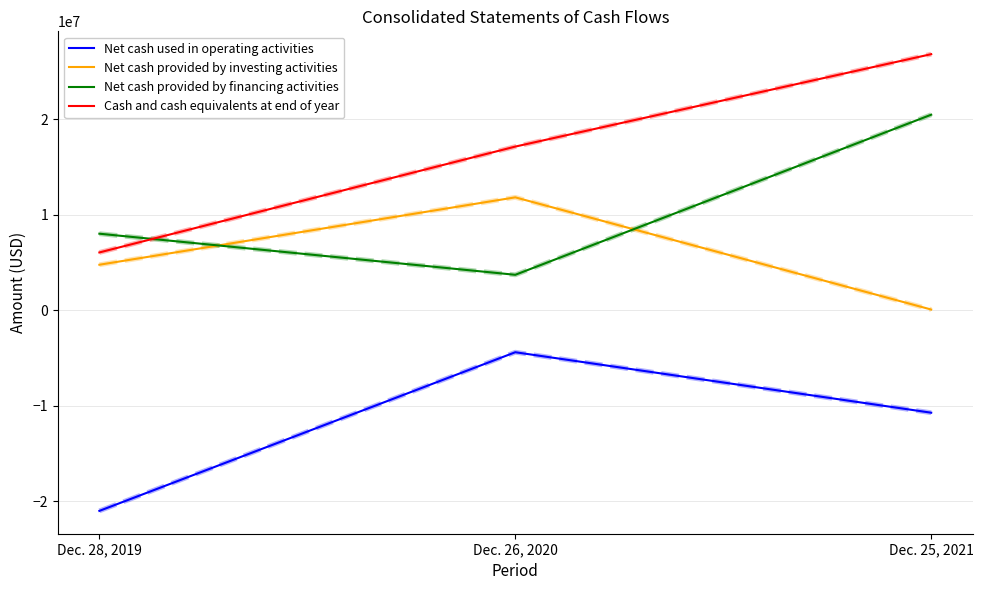

What is the difference between the maximum and second lowest values in the Cash and cash equivalents at end of year series?

9675062